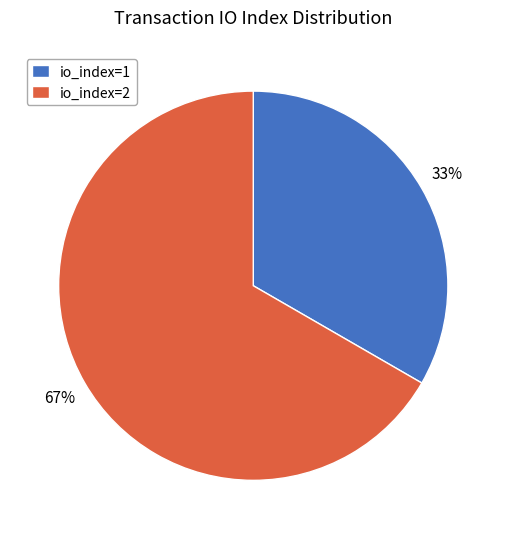

Which slice represents more than half of the pie?

io_index=2